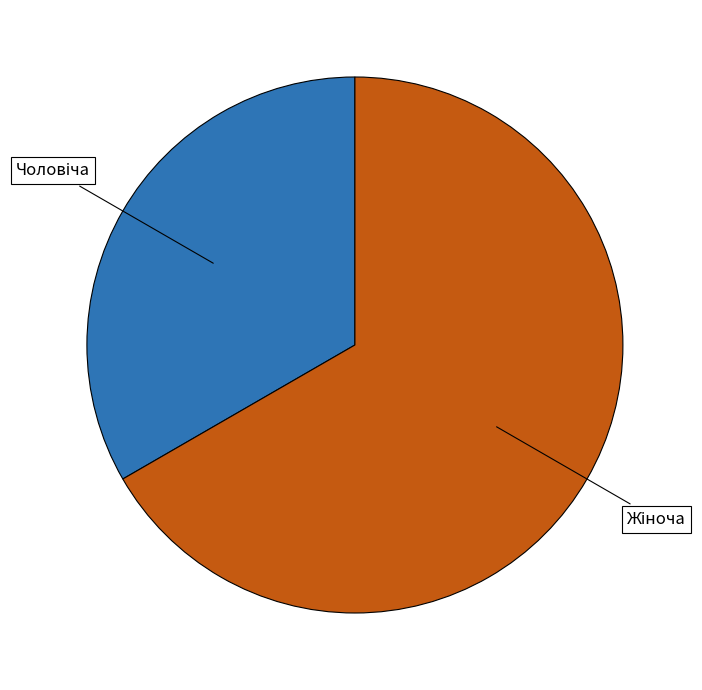

Is there any slice that represents more than half of the pie?

Yes